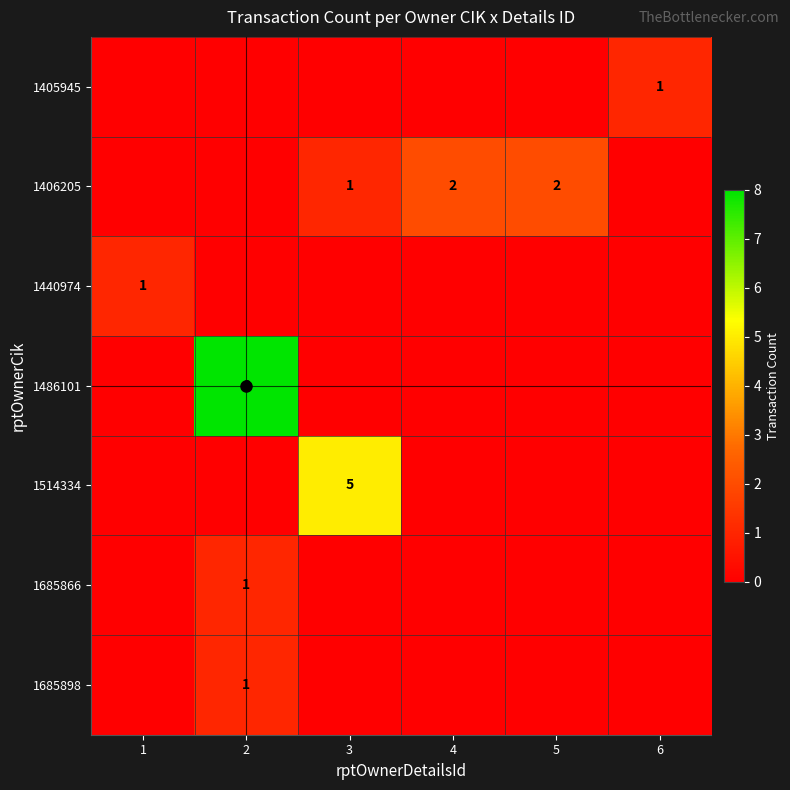

At how many categories does at least one series exceed 7?

1